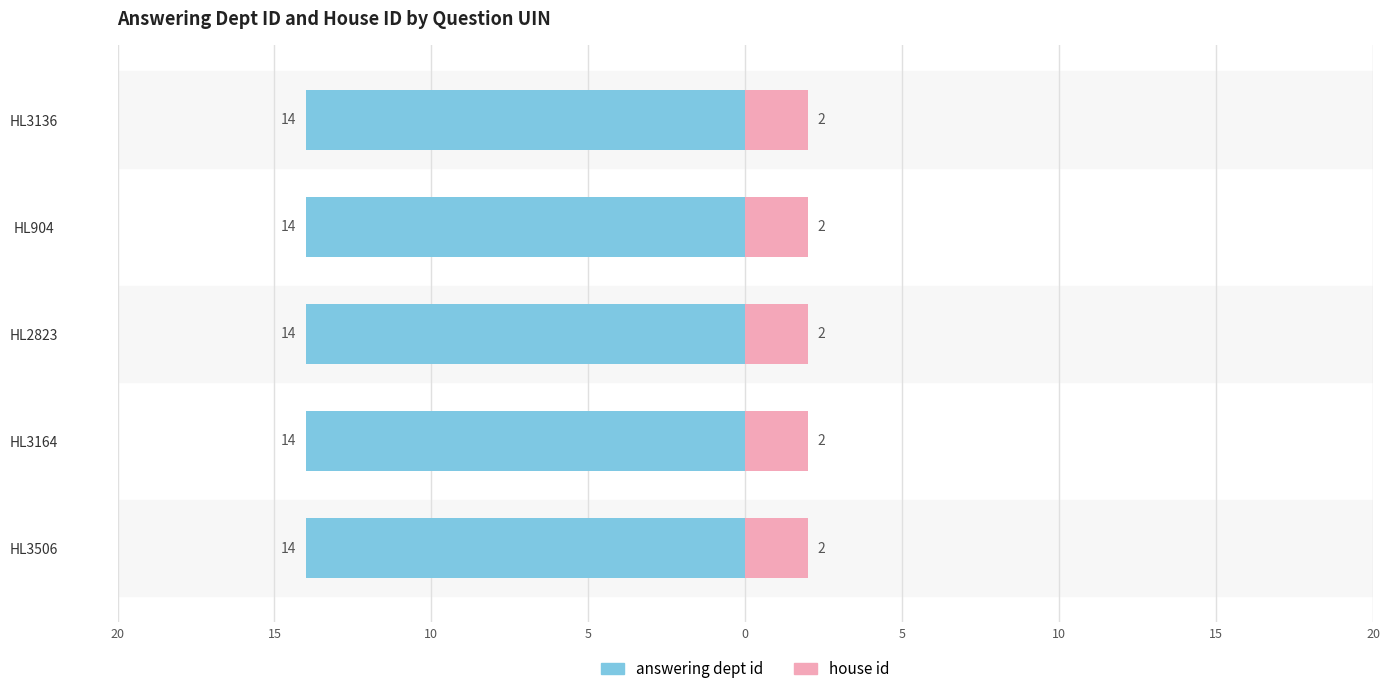

Reading left to right, list all the values displayed in this chart.

answering dept id: HL3506=14	HL3164=14	HL2823=14	HL904=14	HL3136=14
house id: HL3506=2	HL3164=2	HL2823=2	HL904=2	HL3136=2